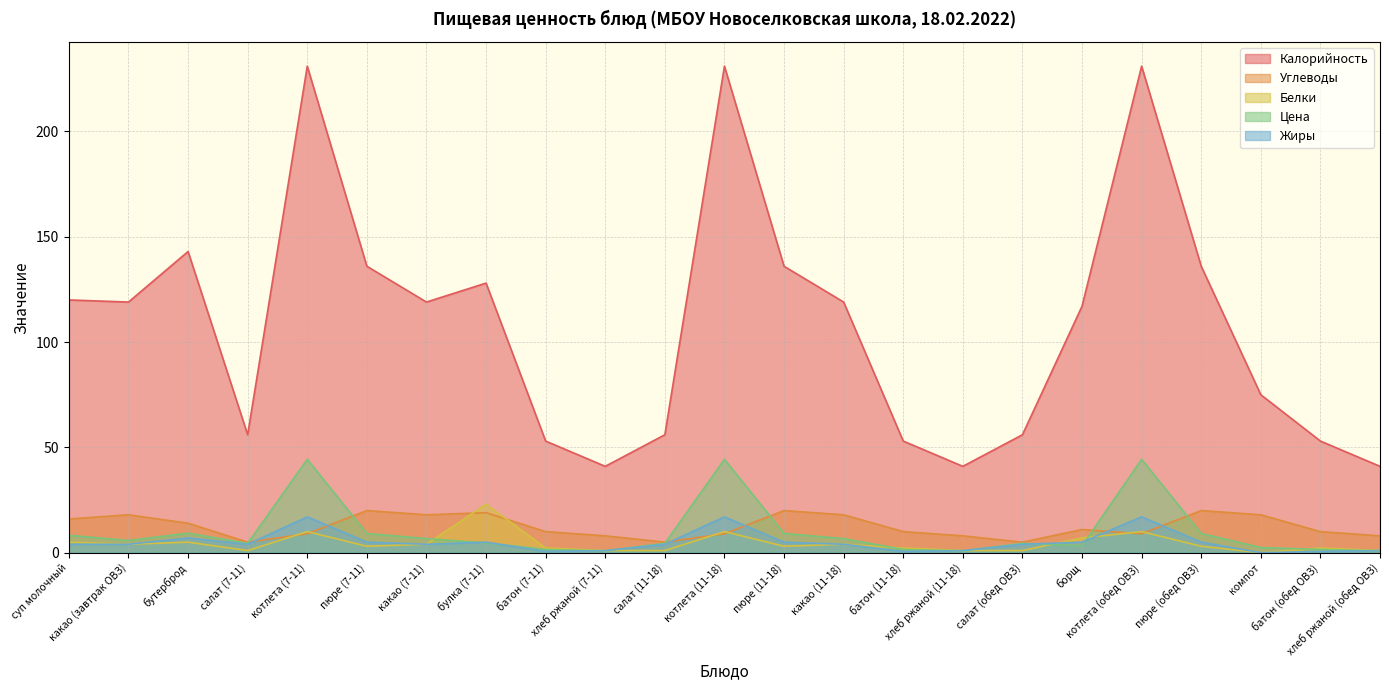

Does the chart display data point markers on the line(s)?

No